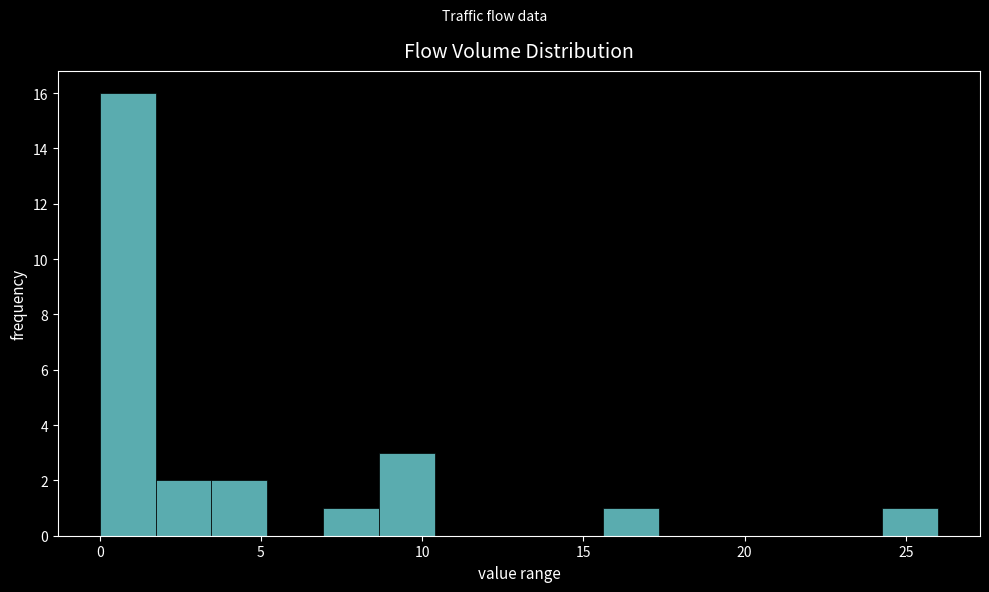

Read against the x-axis, roughly where is the centre of the tallest bar?

1.0